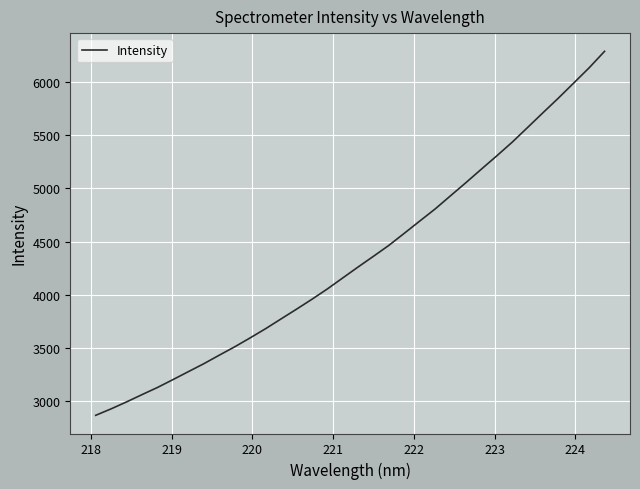

What is the smallest value displayed?

2870.2